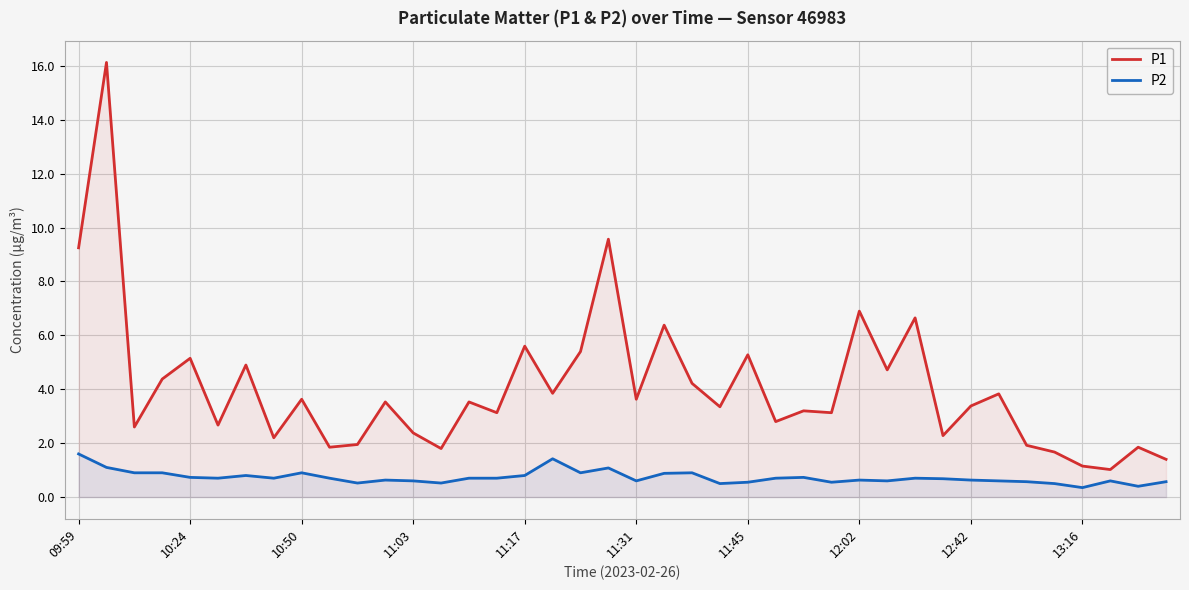

What is the difference between the maximum and minimum values in the P1 series?

15.1